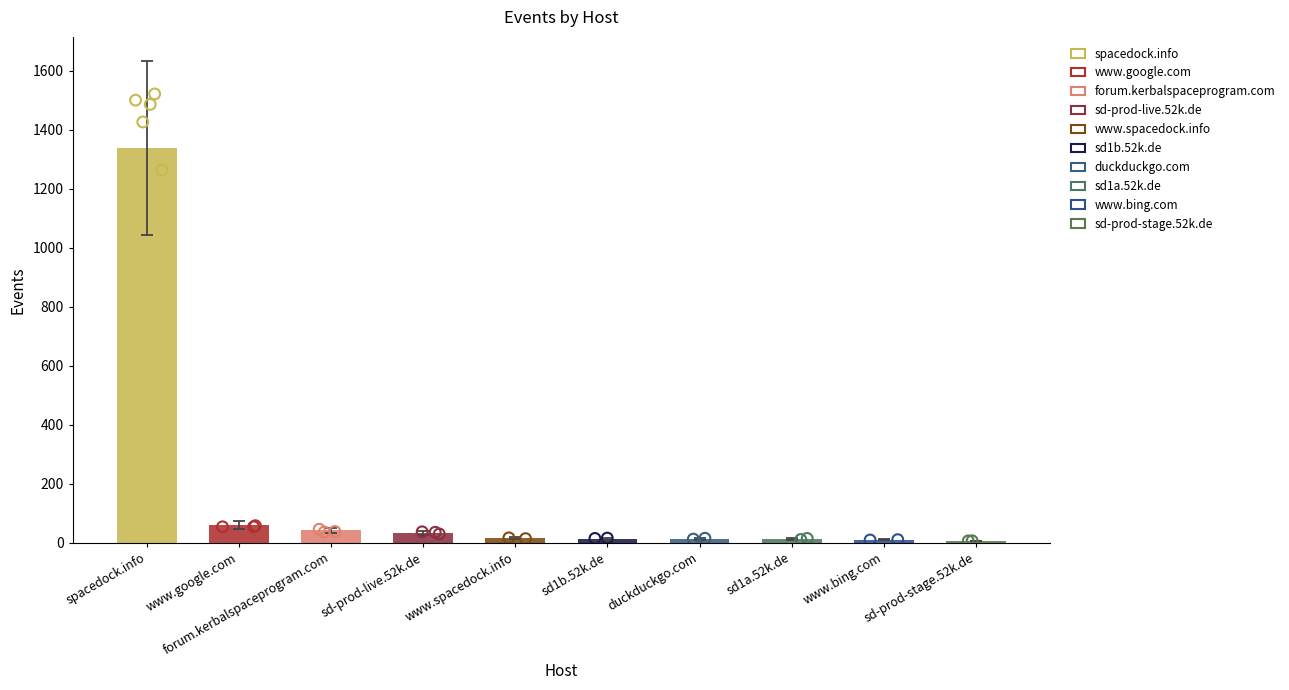

Which has a higher value, www.bing.com or www.spacedock.info?

www.spacedock.info